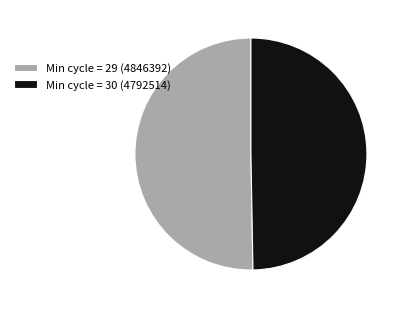

Count the number of slices in the pie.

2